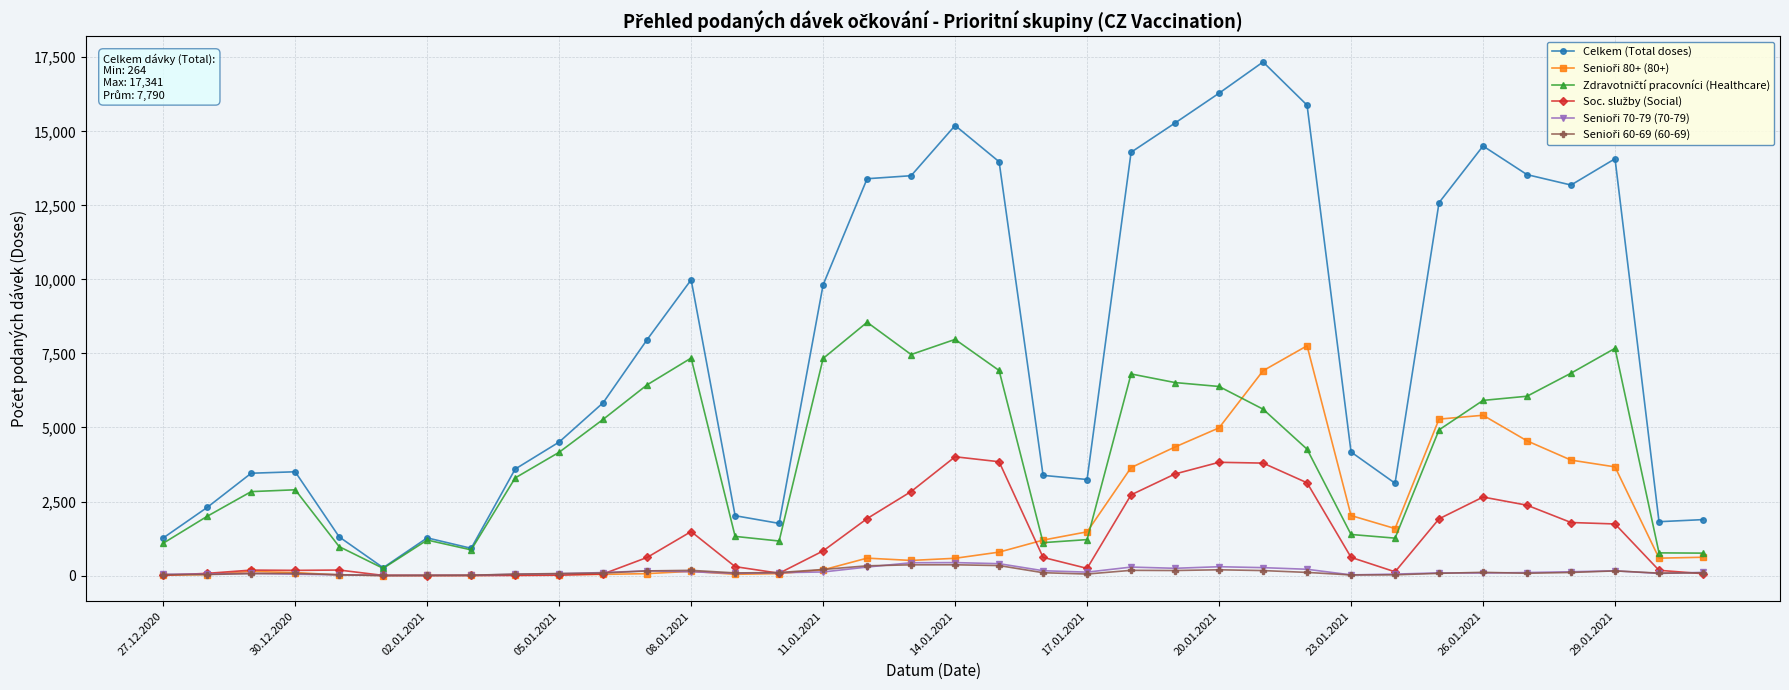

Which series has the widest spread of values?

Celkem (Total doses)